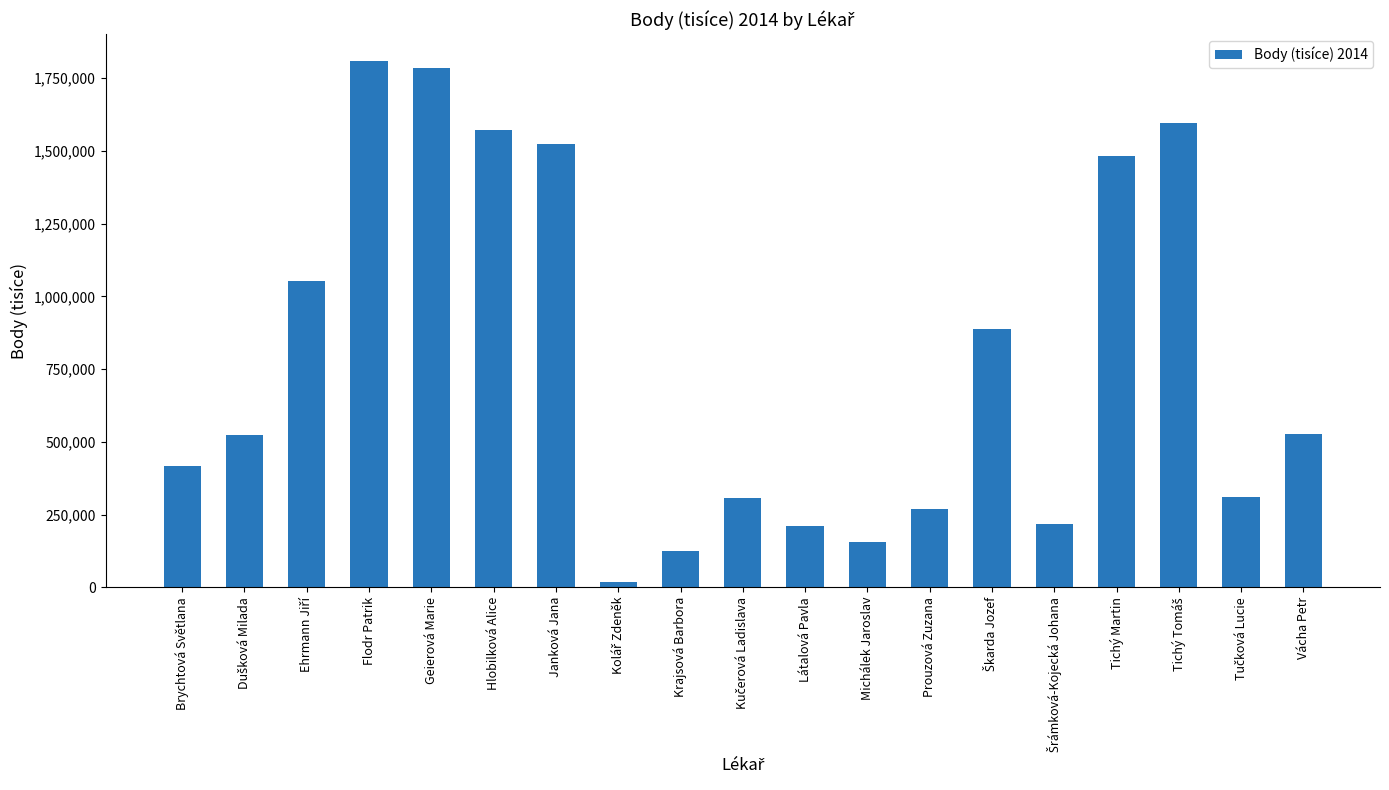

Between Flodr Patrik and Janková Jana, which is larger?

Flodr Patrik